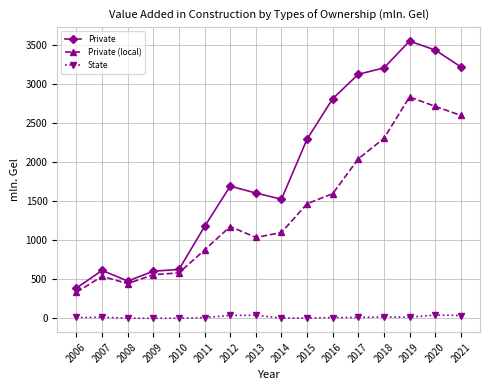

At how many categories does at least one series exceed 104?

16